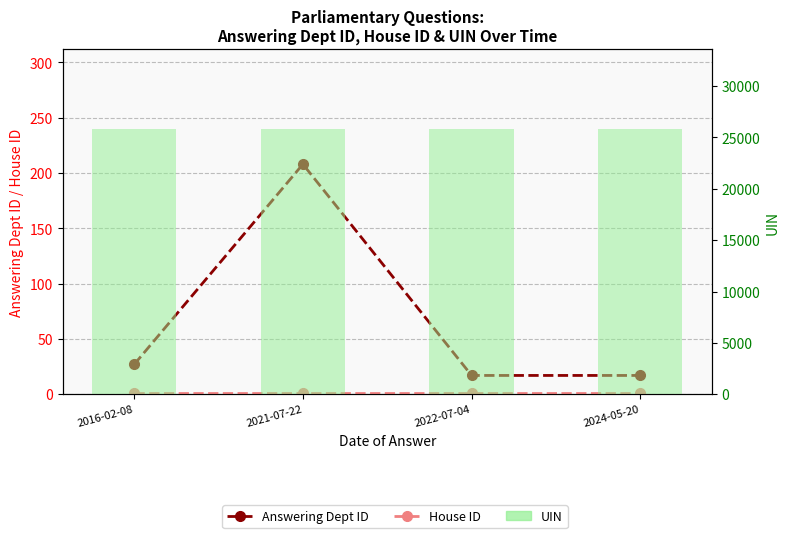

What is the difference between the second highest and second lowest values in the Answering Dept ID series?

10